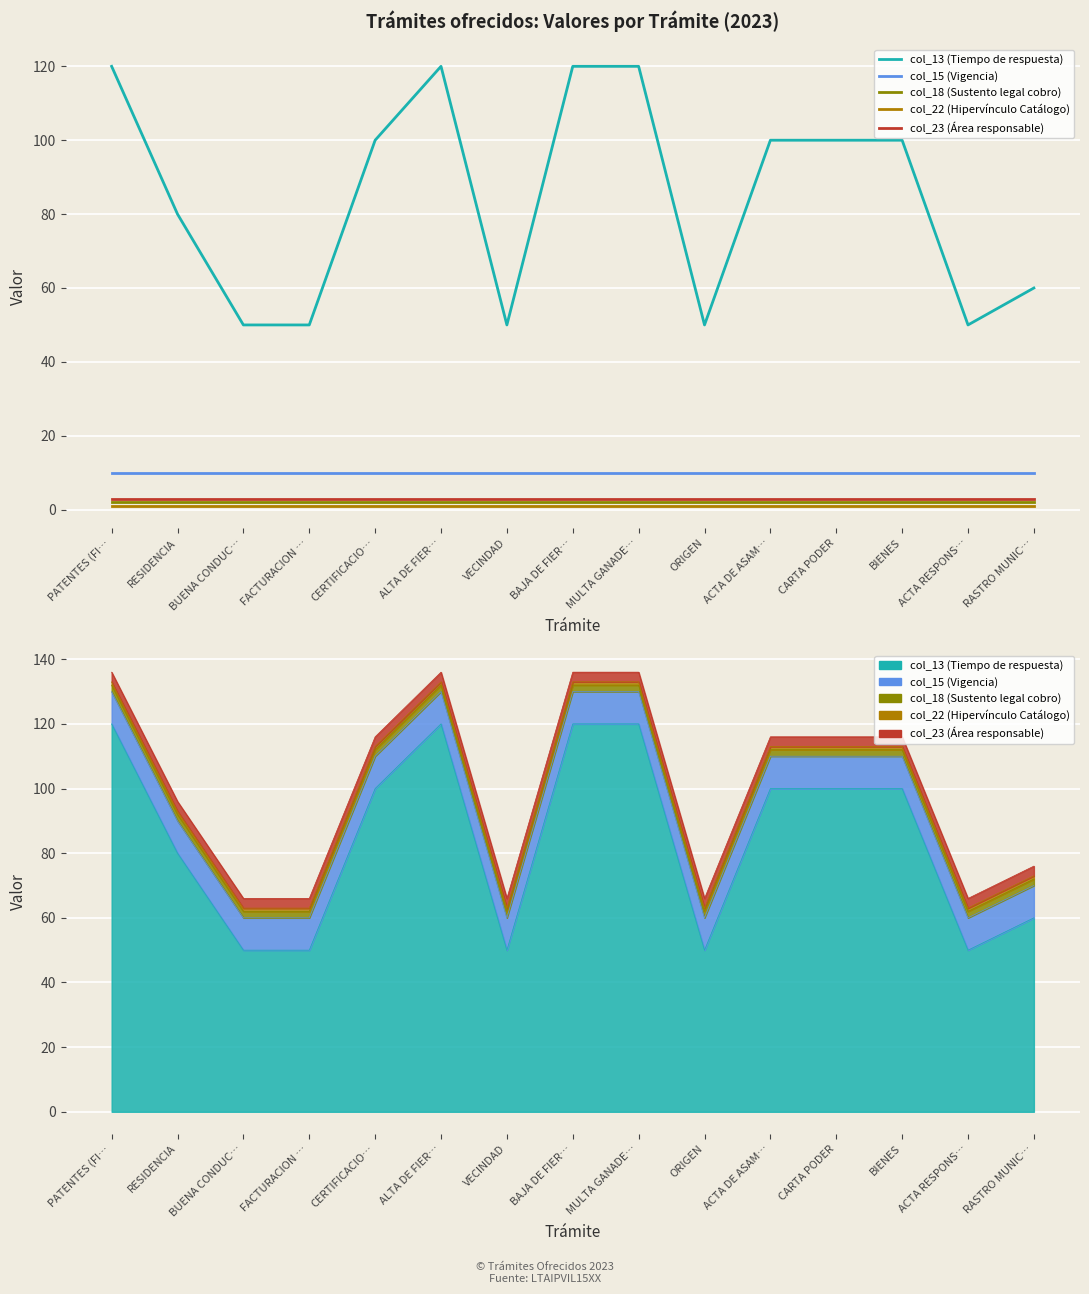

True or false: col_18 (Sustento legal cobro) and col_13 (Tiempo de respuesta) cross at least once.

False